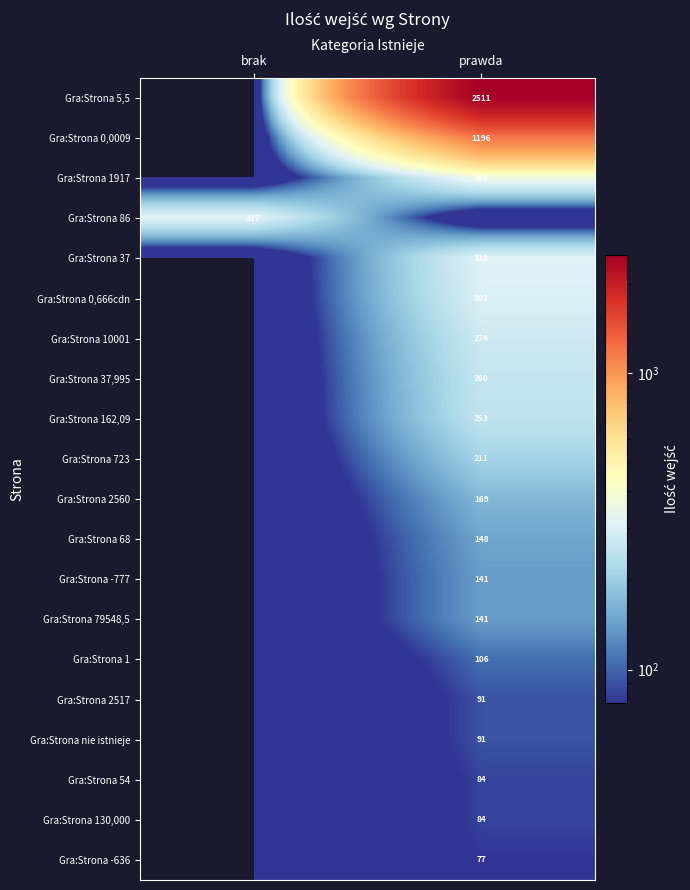

How many categories are shown in the chart?

2